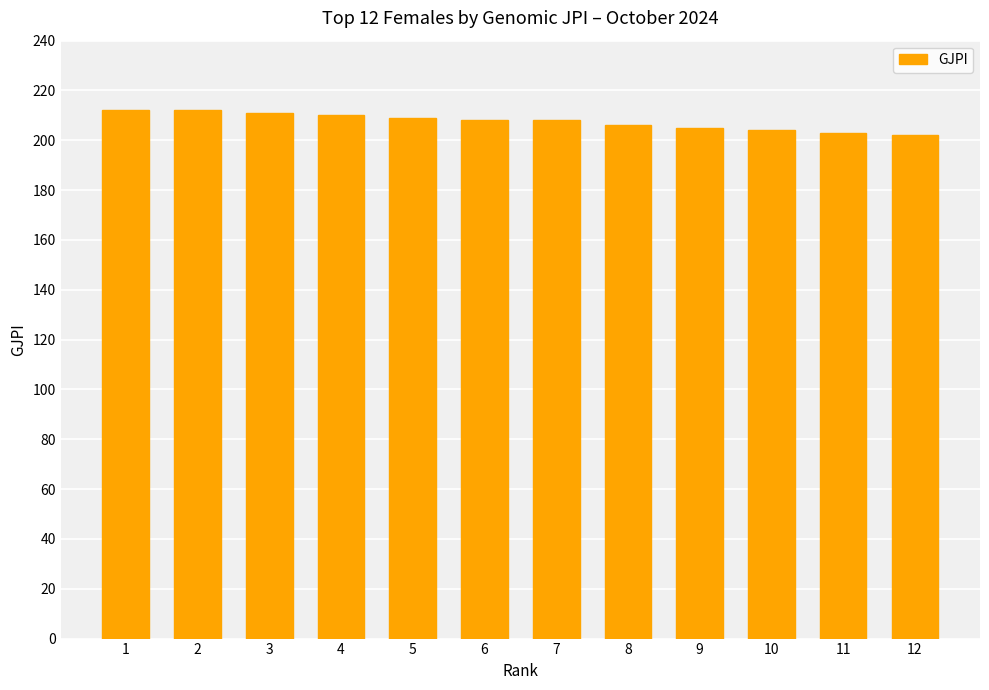

How many data points does each series have?

12